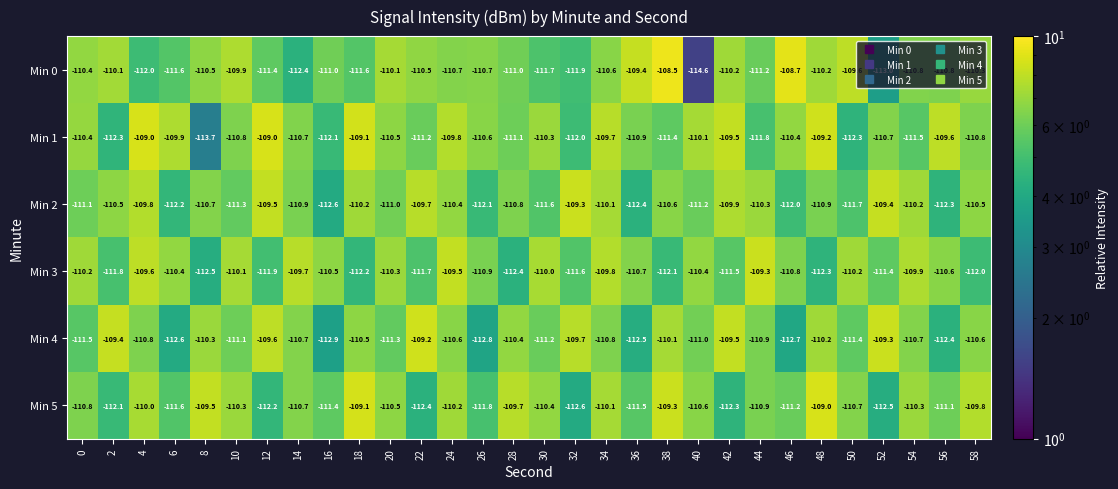

Which series has the widest spread of values?

Min 0